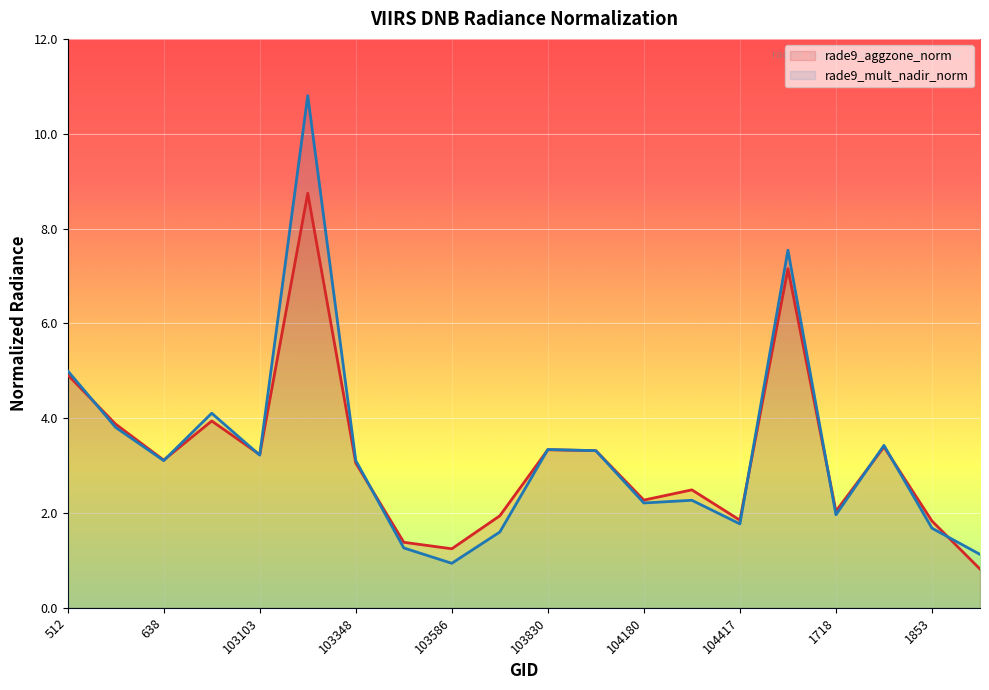

Between 103468 and 103949, which is larger?

103949